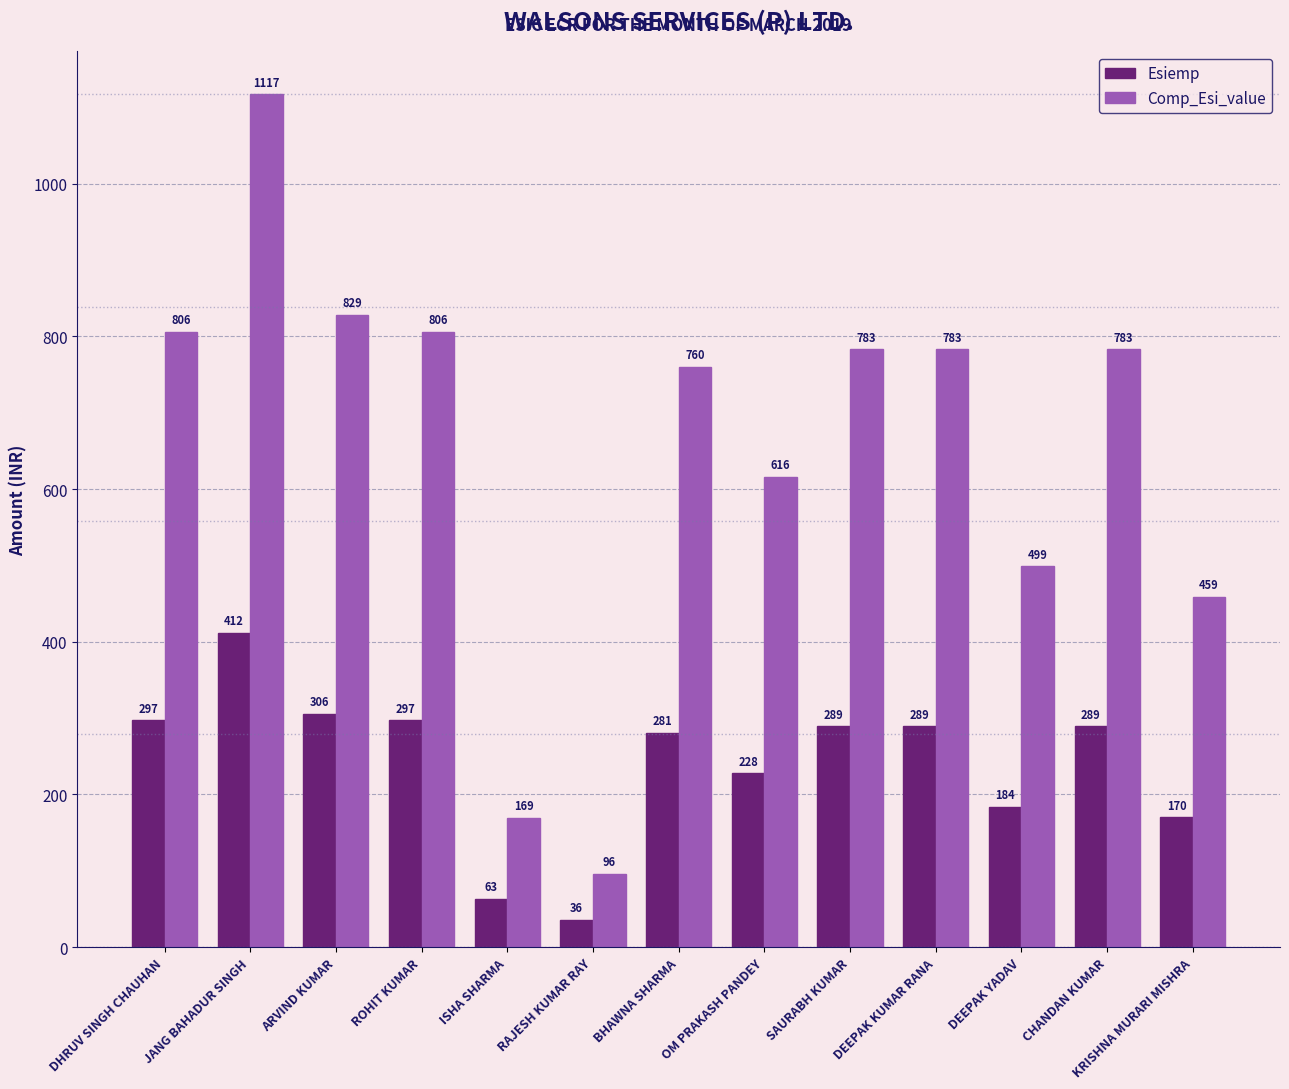

Is it true that Esiemp equals 289.0 at CHANDAN KUMAR?

True